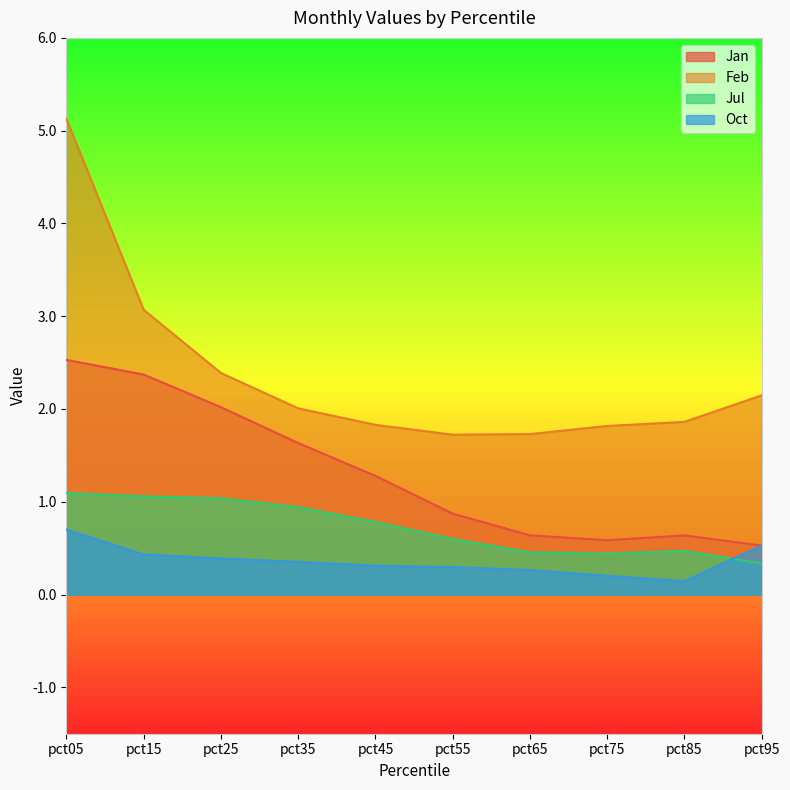

Is it true that Jan equals 2.5 at pct05?

True